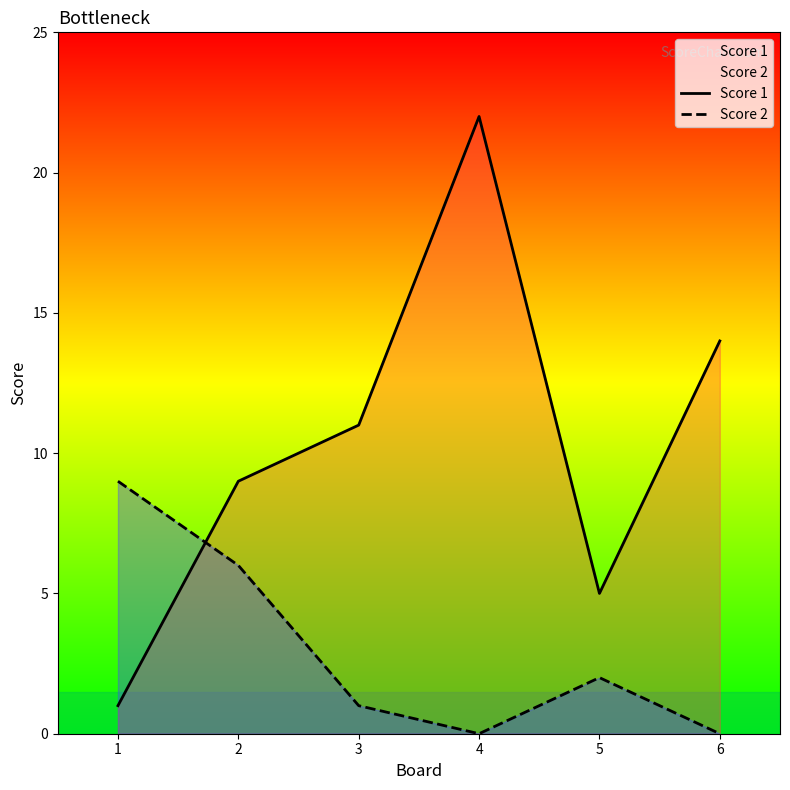

What is the sum of all Score 1 values?

62